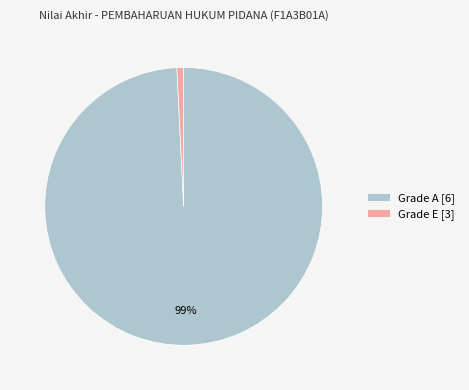

The Grade A [6] slice represents 89% of the pie. True or false?

False